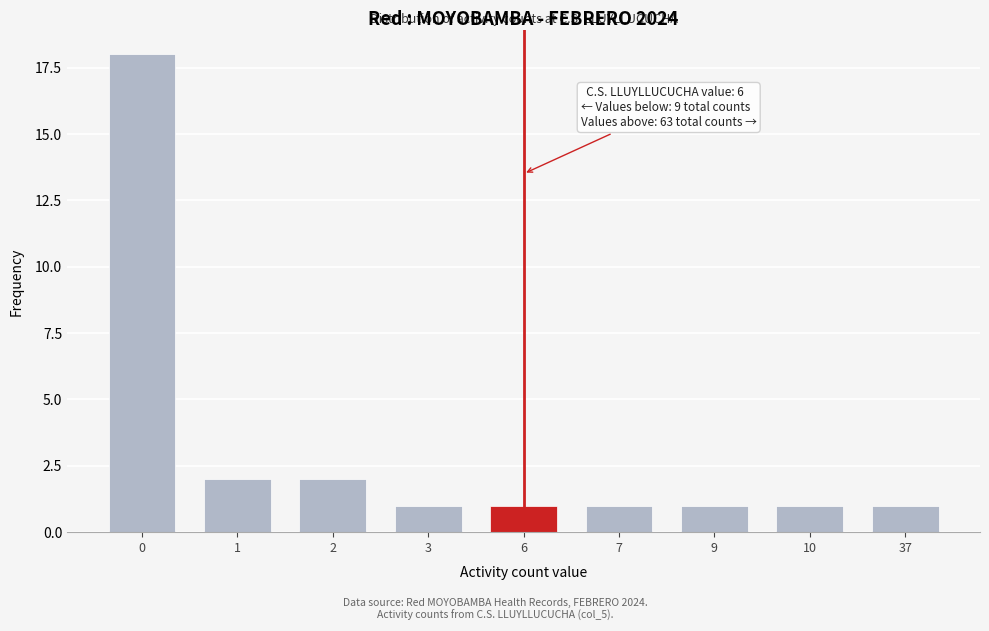

Reading left to right, list all the values displayed in this chart.

18	2	2	1	1	1	1	1	1